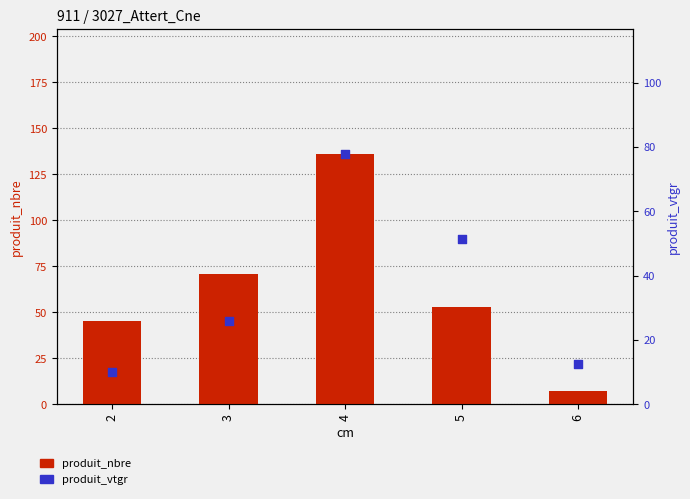

At how many categories does at least one series exceed 24?

4